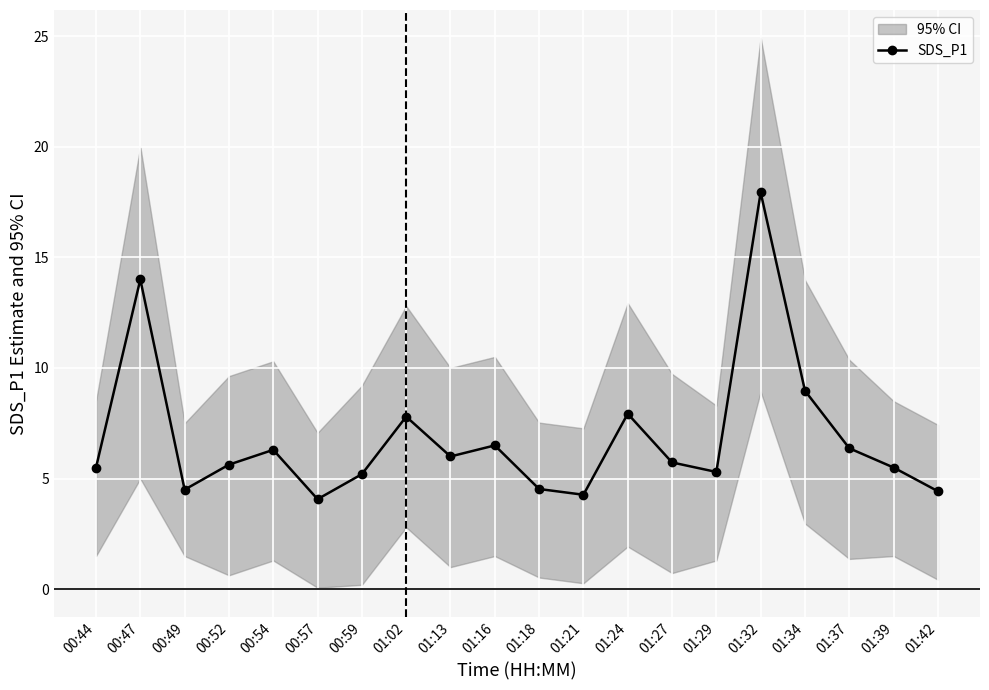

Reading right to left, what are all the values shown in this chart?

01:42=4.4	01:39=5.5	01:37=6.4	01:34=9.0	01:32=17.9	01:29=5.3	01:27=5.7	01:24=7.9	01:21=4.3	01:18=4.5	01:16=6.5	01:13=6.0	01:02=7.8	00:59=5.2	00:57=4.1	00:54=6.3	00:52=5.6	00:49=4.5	00:47=14.0	00:44=5.5